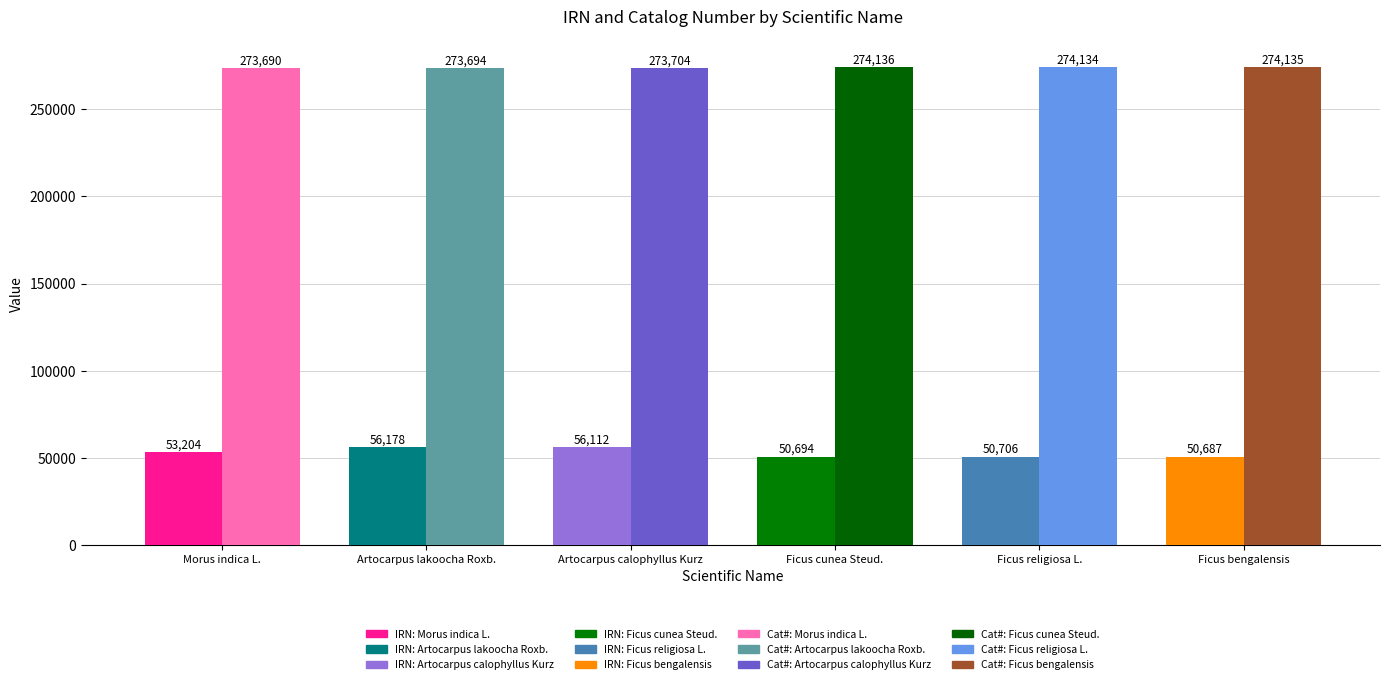

True or false: Catalog Number has a value of 273704 at Artocarpus calophyllus Kurz.

True